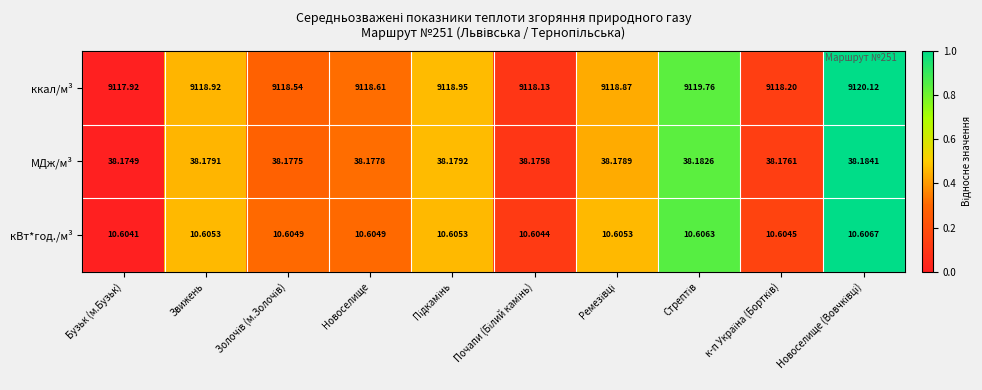

Which series has the largest total across all categories?

ккал/м³